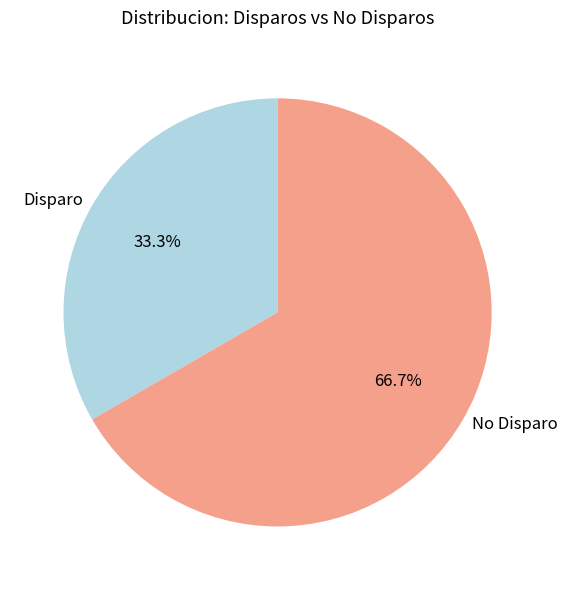

To the nearest percent, what is the difference between the largest and smallest slice percentages?

33%